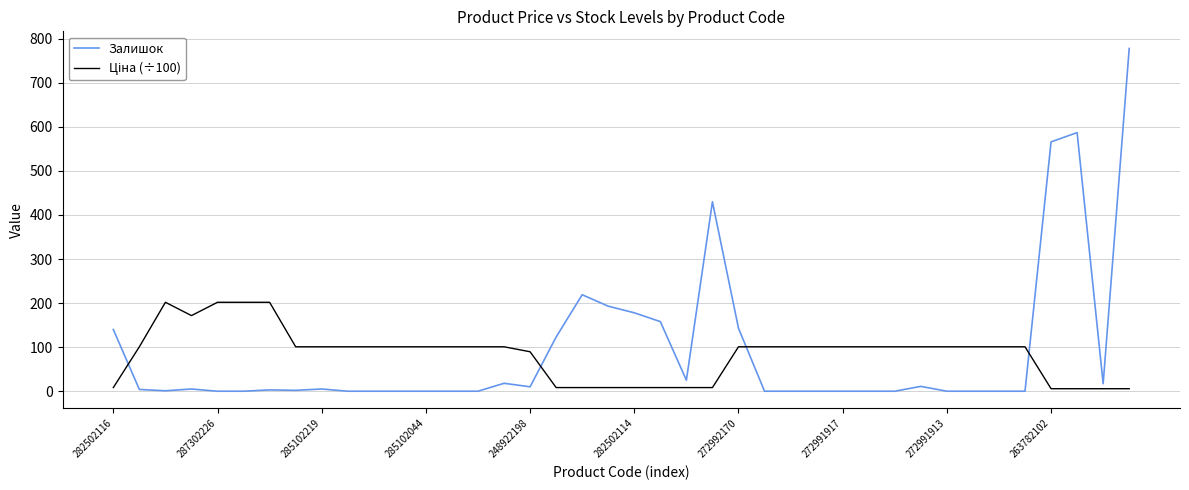

Which series has the widest spread of values?

Залишок